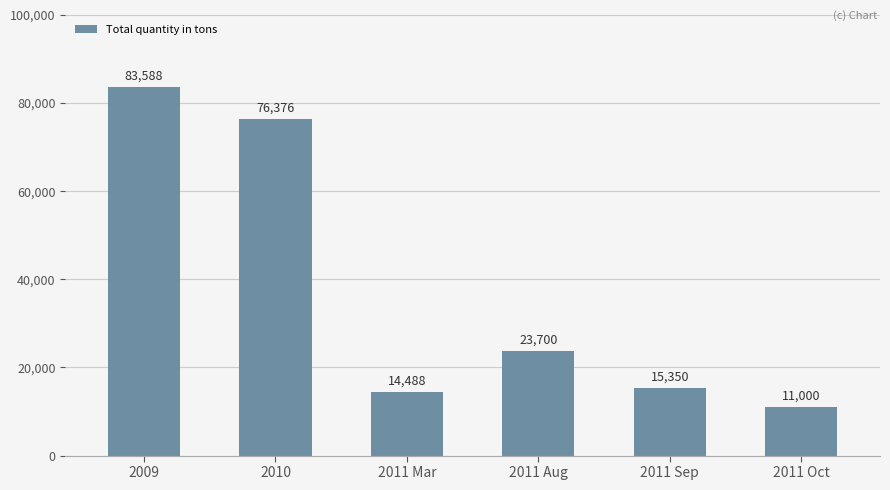

What is the label of the 6th bar from the left?

2011 Oct